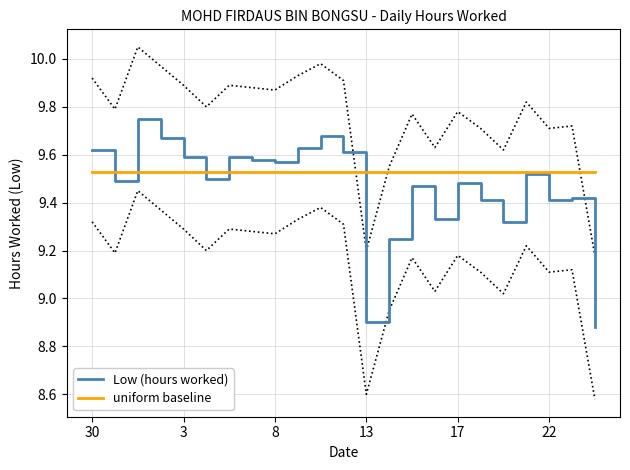

What is the label of the 23rd point from the right?

30